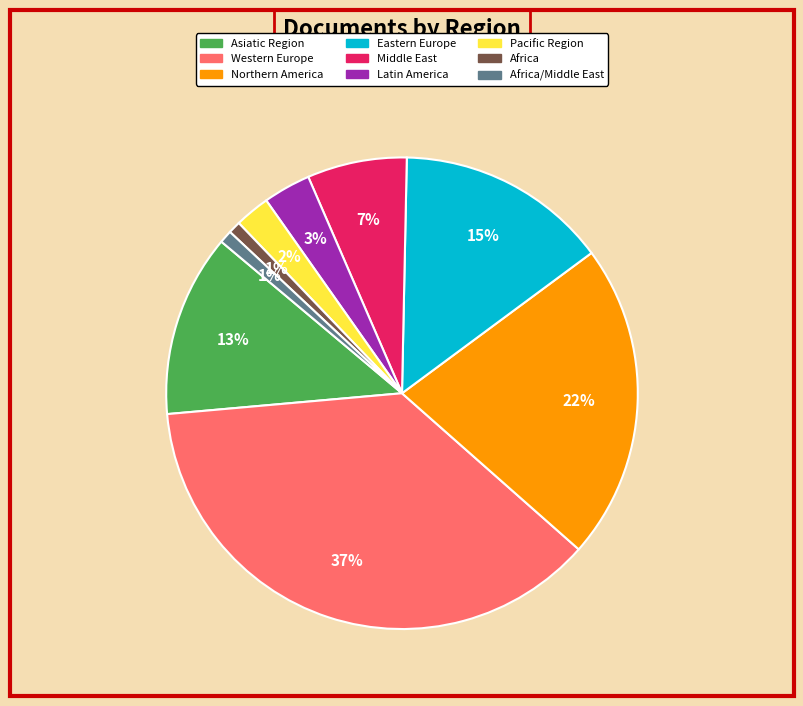

To the nearest percent, what is the difference between the Western Europe and Middle East slice percentages?

30%